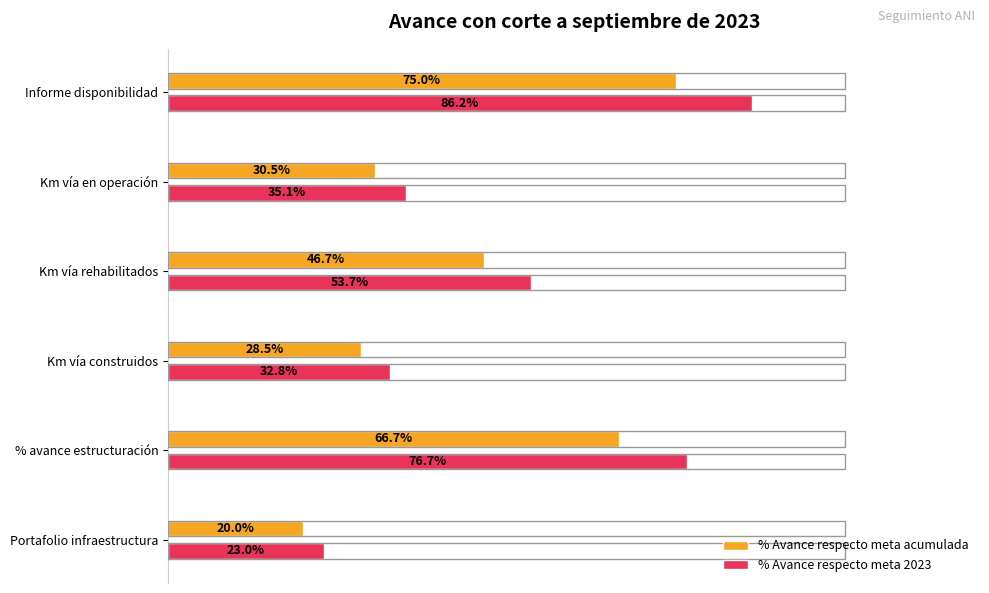

Where is % Avance respecto meta acumulada nearest to the value 47?

Km vía rehabilitados